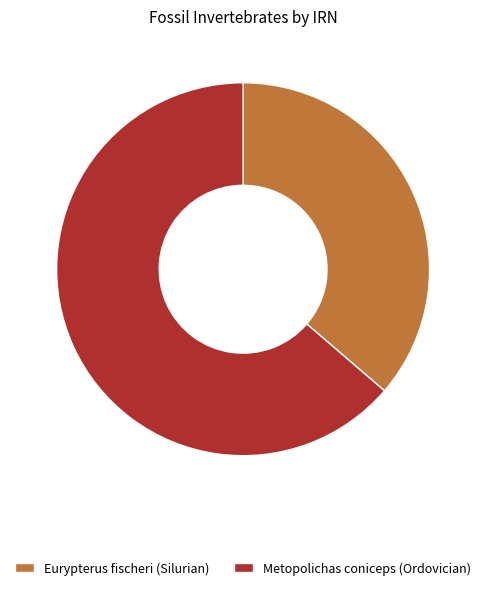

Combined, do Metopolichas coniceps (Ordovician) and Eurypterus fischeri (Silurian) account for over 50%?

Yes